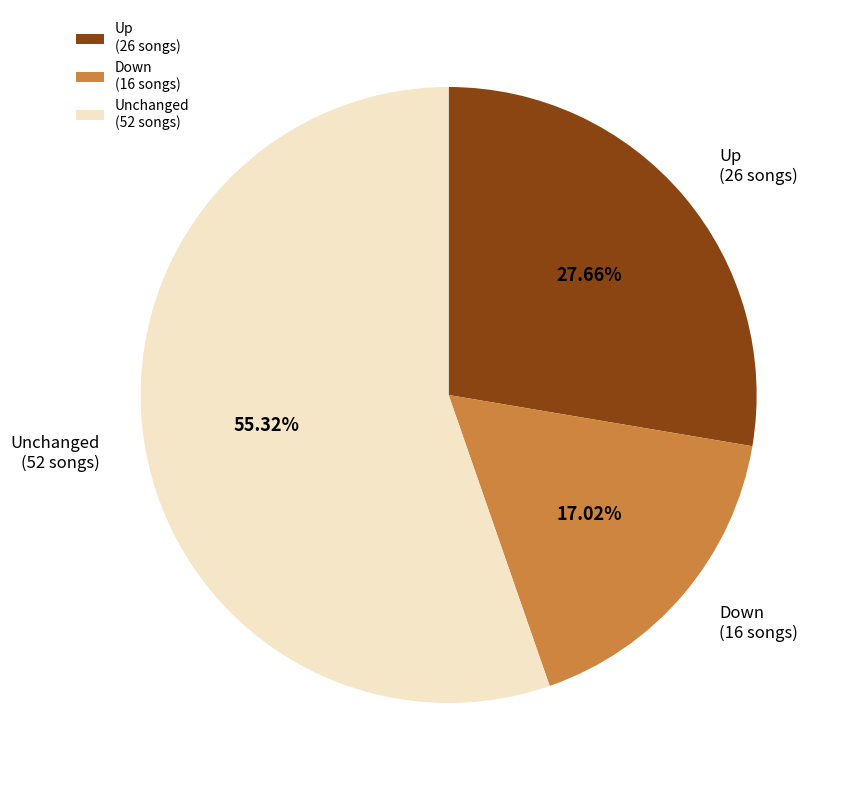

Do Down (16 songs) and Up (26 songs) together represent more than half of the pie?

No